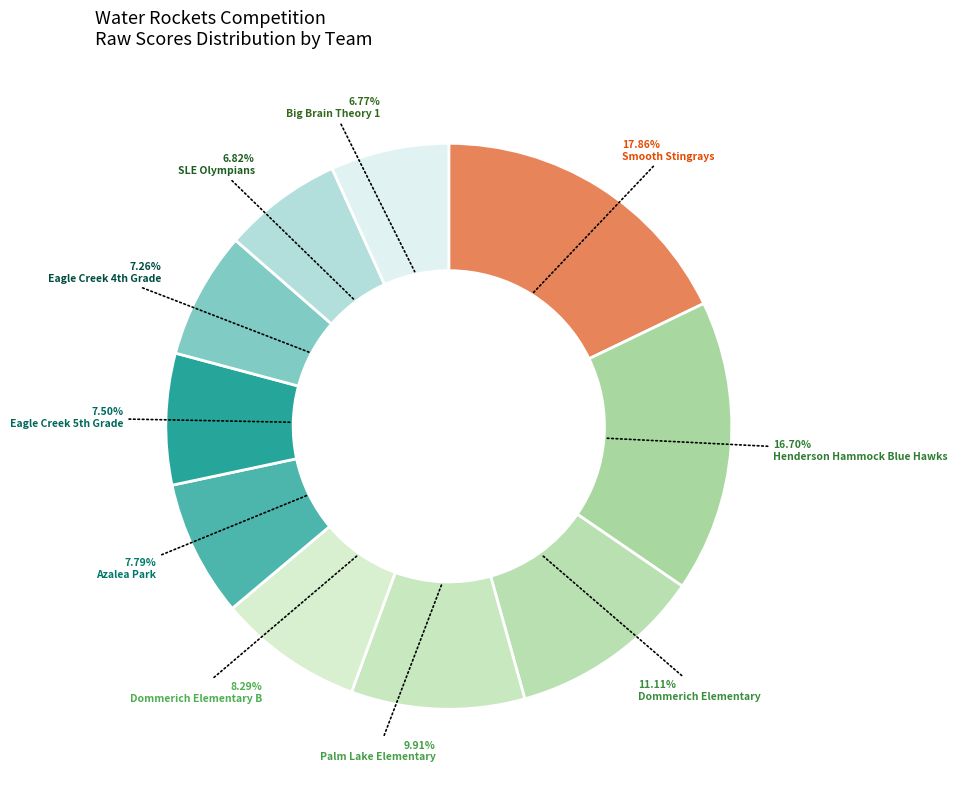

What percentage do Big Brain Theory 1 and Palm Lake Elementary together represent?

16.7%